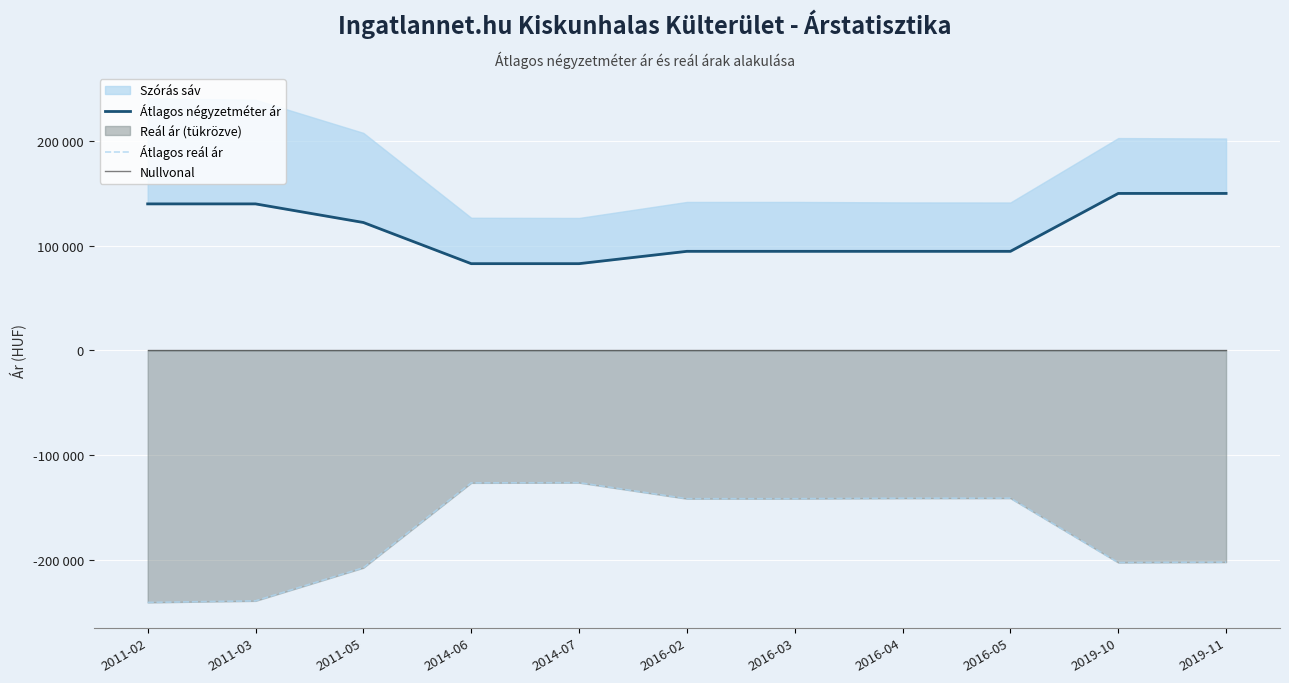

At which label is Átlagos reál ár closest to -183789?

2019-11